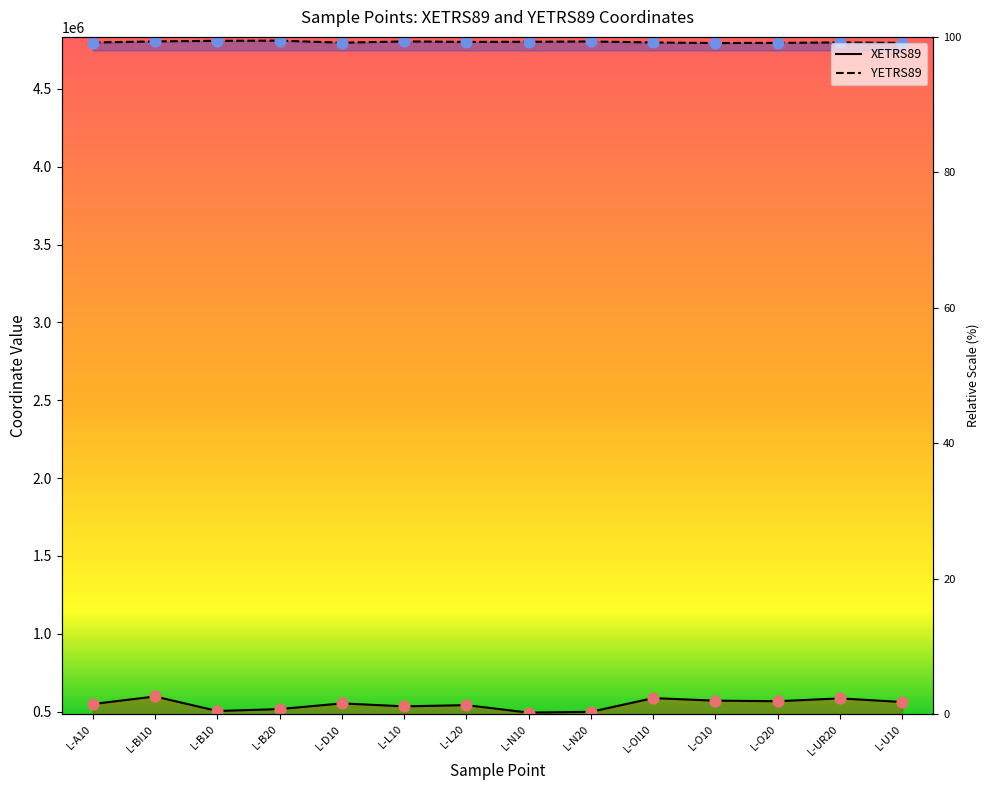

Which series has the largest Y range (max minus min)?

XETRS89